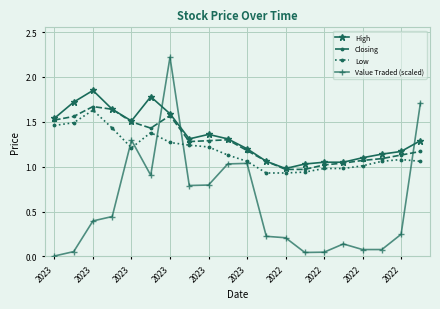

How many lines are shown in the chart?

4